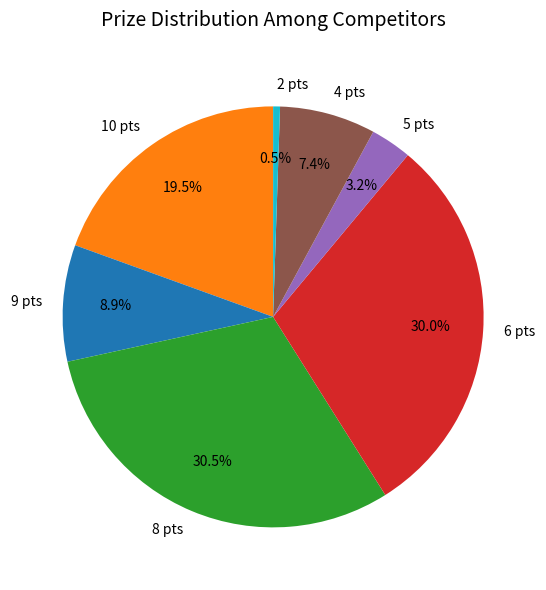

What is the ratio of the value at 10 pts to the value at 9 pts?

2.2